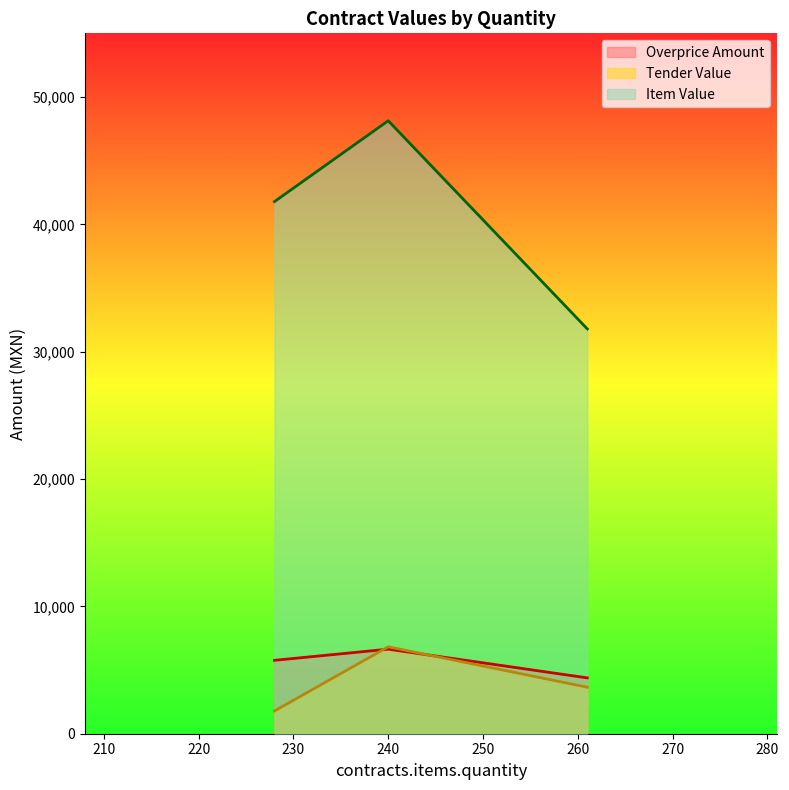

Which series has the widest spread of values?

Item Value